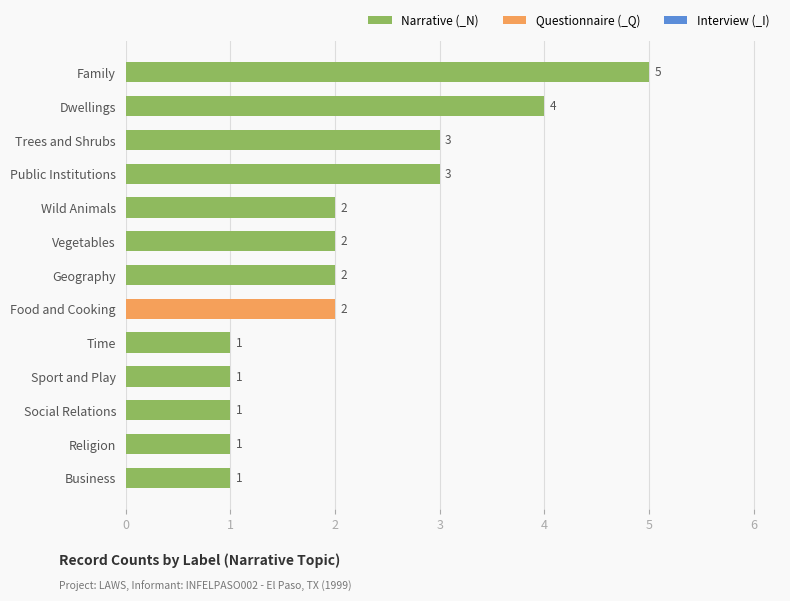

What is the minimum value shown in the chart?

1